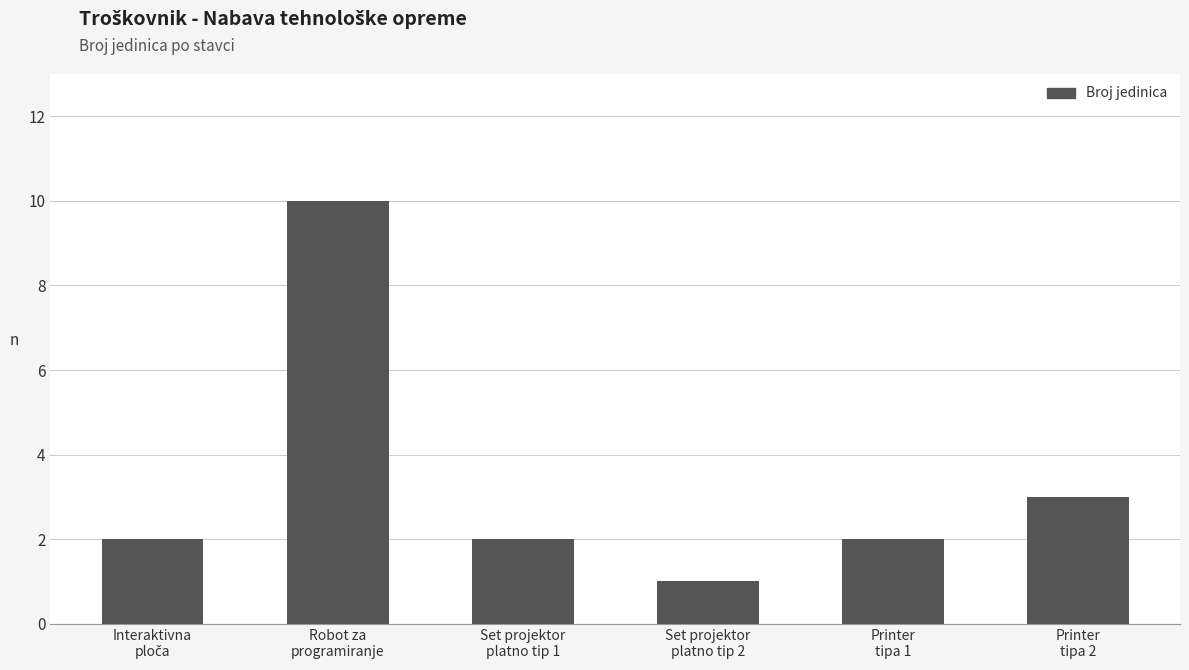

What is the difference between the maximum and minimum values?

9